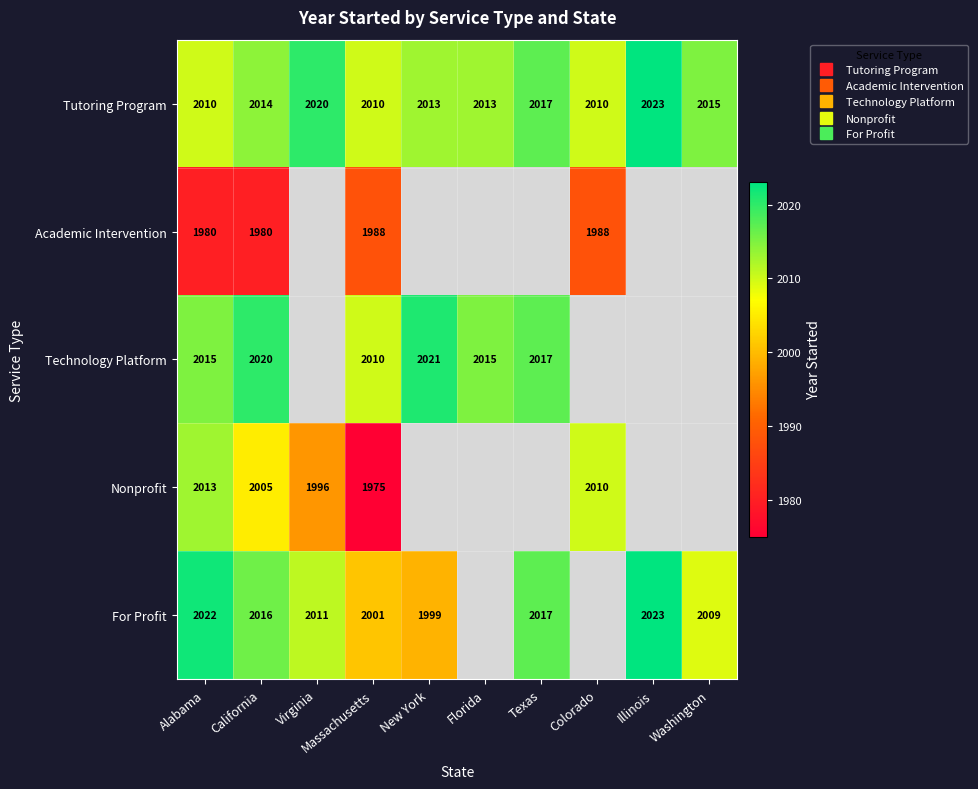

What is the difference between the maximum and minimum values in the For Profit series?

24.0